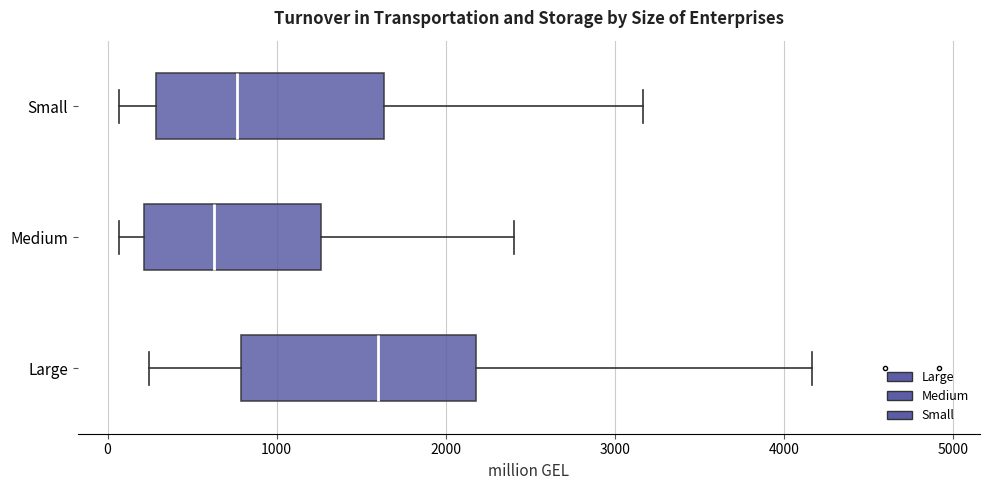

Reading bottom to top, read every box against the x-axis: the position of its median line, the range the box covers, and the ends of its whiskers. The values are not printed on the chart, so give them approximately, as read against the axis.

Large: median 1600, box 800 to 2200, whiskers 200 to 4200
Medium: median 600, box 200 to 1300, whiskers 100 to 2400
Small: median 800, box 300 to 1600, whiskers 100 to 3200